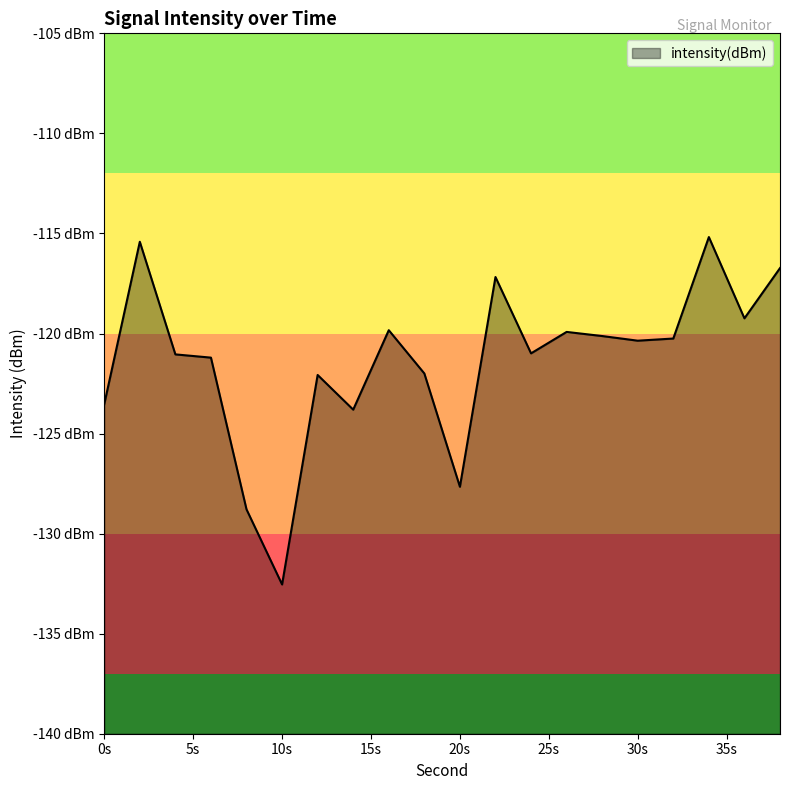

How many data points are less than -120?

13